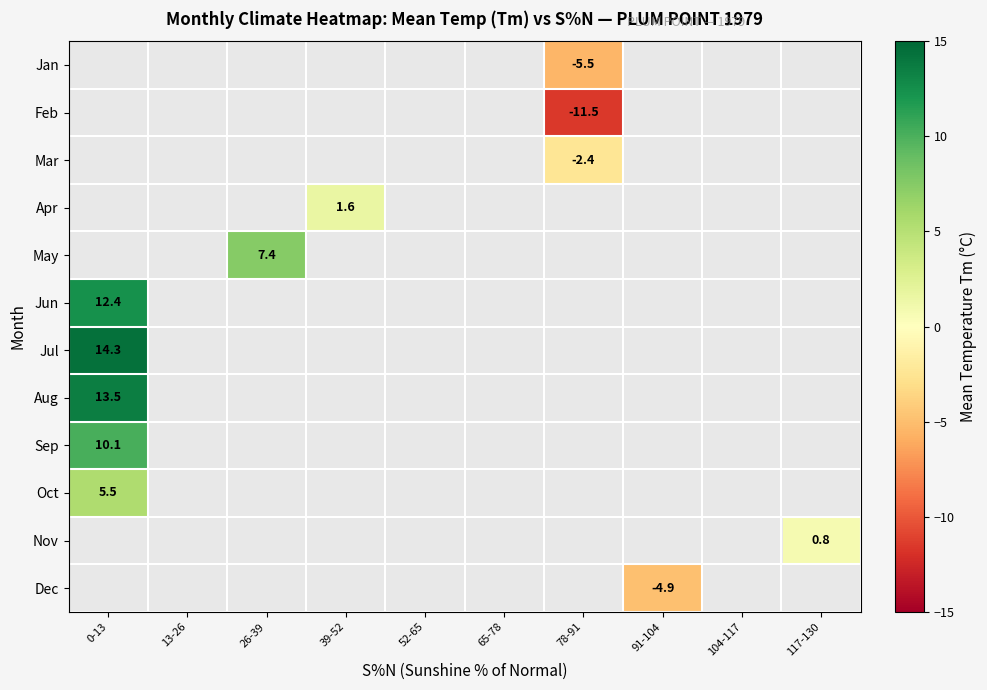

Is it true that Jan equals -8.4 at 78-91?

False